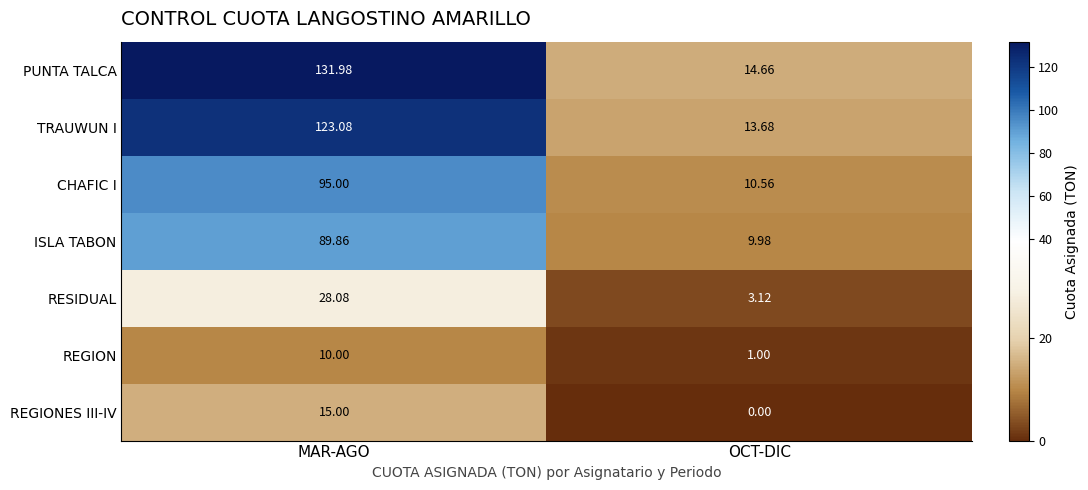

List the series in order of their peak value, lowest first.

REGION, REGIONES III-IV, RESIDUAL, ISLA TABON, CHAFIC I, TRAUWUN I, PUNTA TALCA